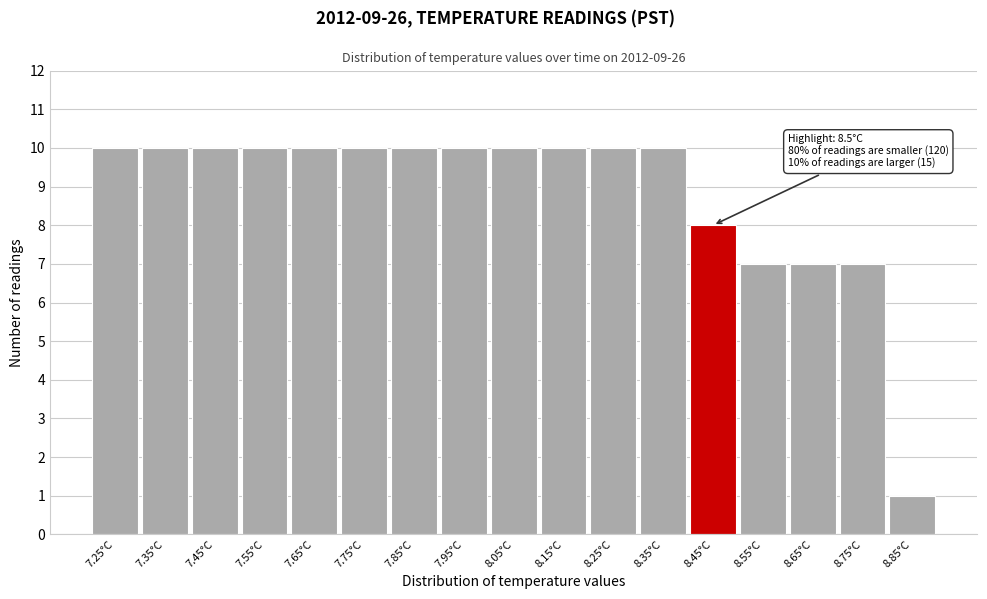

Reading left to right, extract all data points from this chart.

10	10	10	10	10	10	10	10	10	10	10	10	8	7	7	7	1